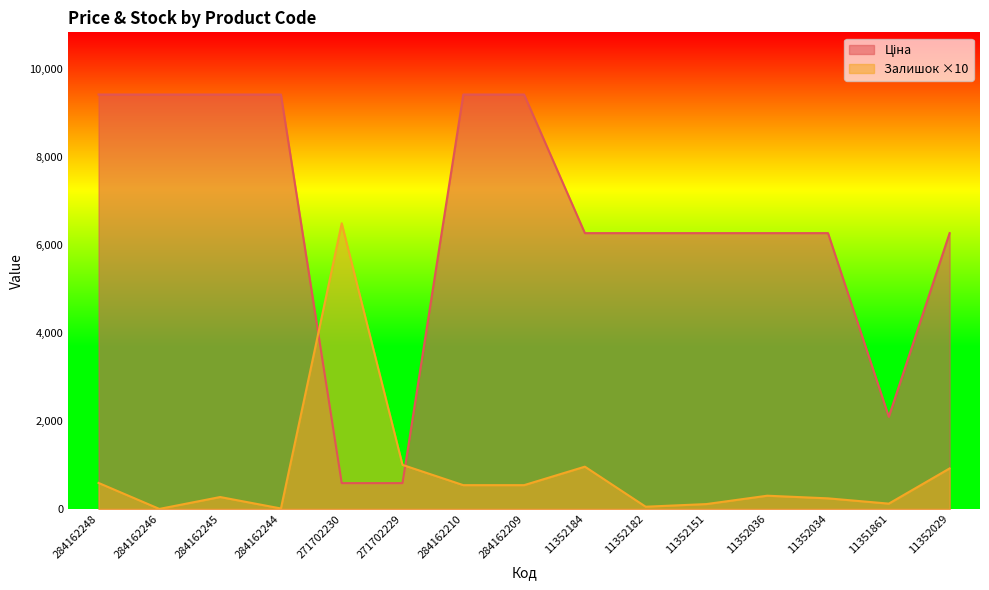

How many data points in Ціна are above 6266?

12